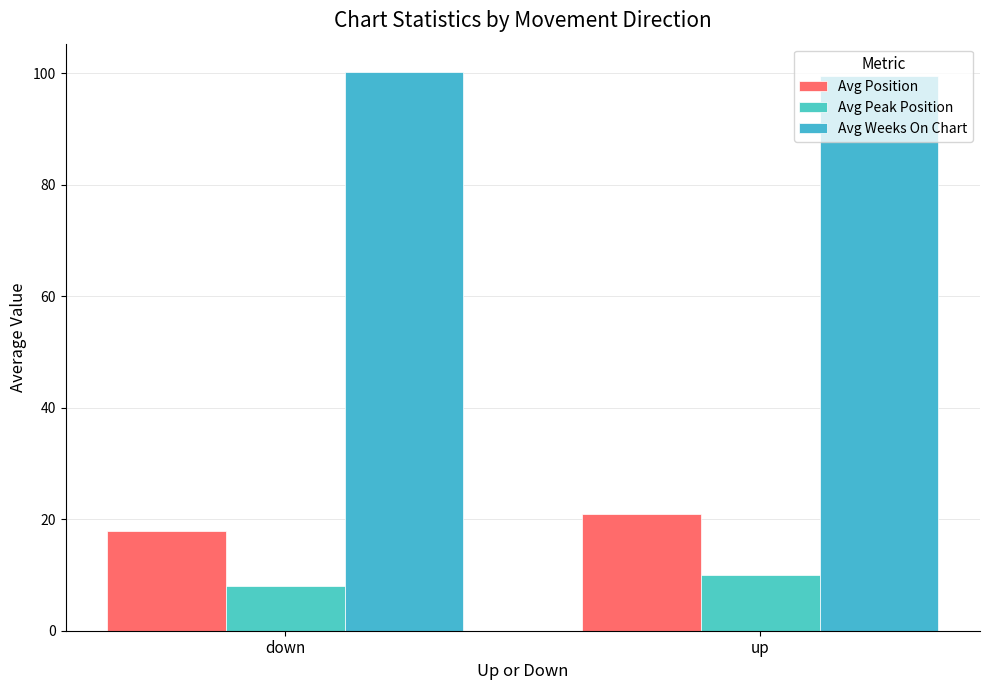

How many bars are there in total?

6